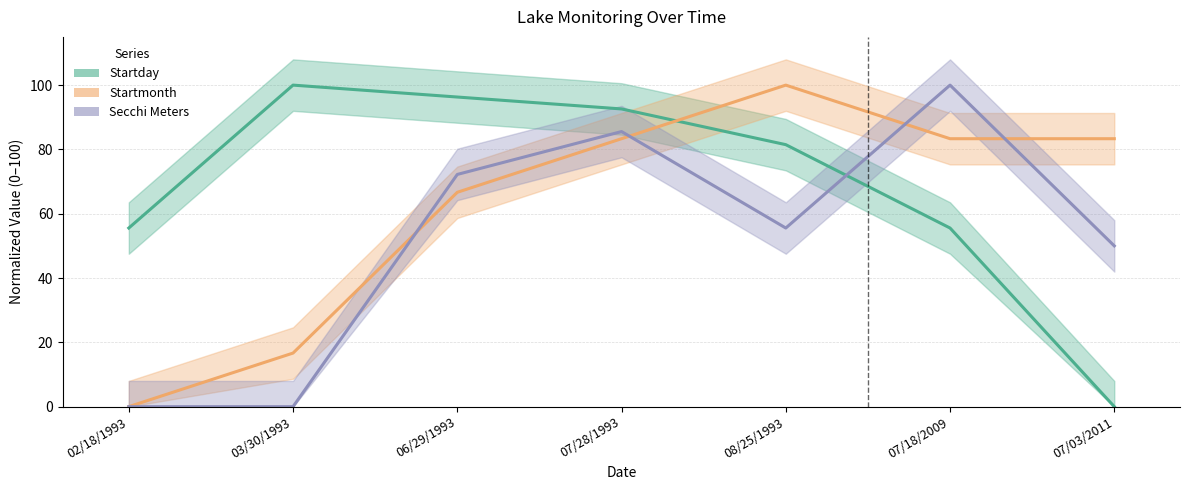

At 03/30/1993, list the series in order from largest to smallest.

Startday, Startmonth, Secchi Meters